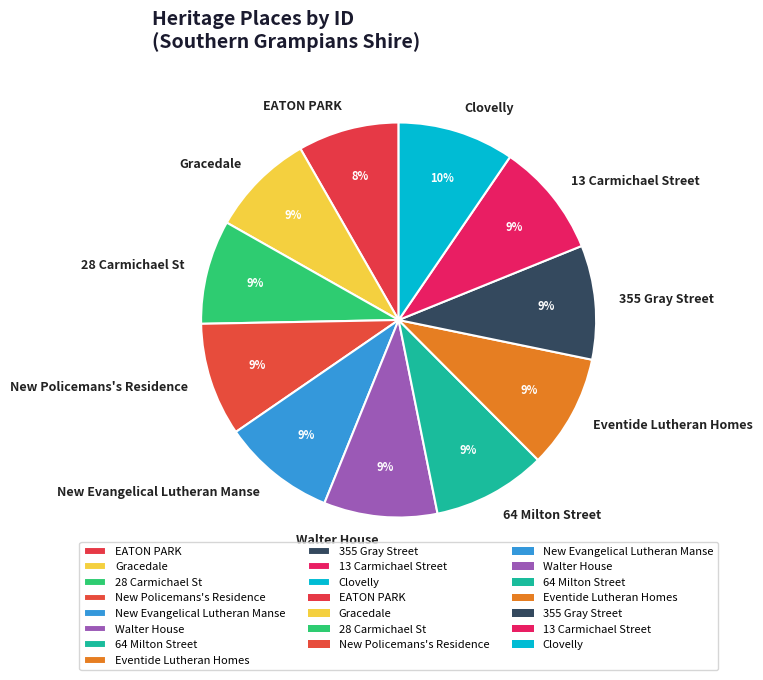

Is it true that New Evangelical Lutheran Manse is 1% of the pie?

False